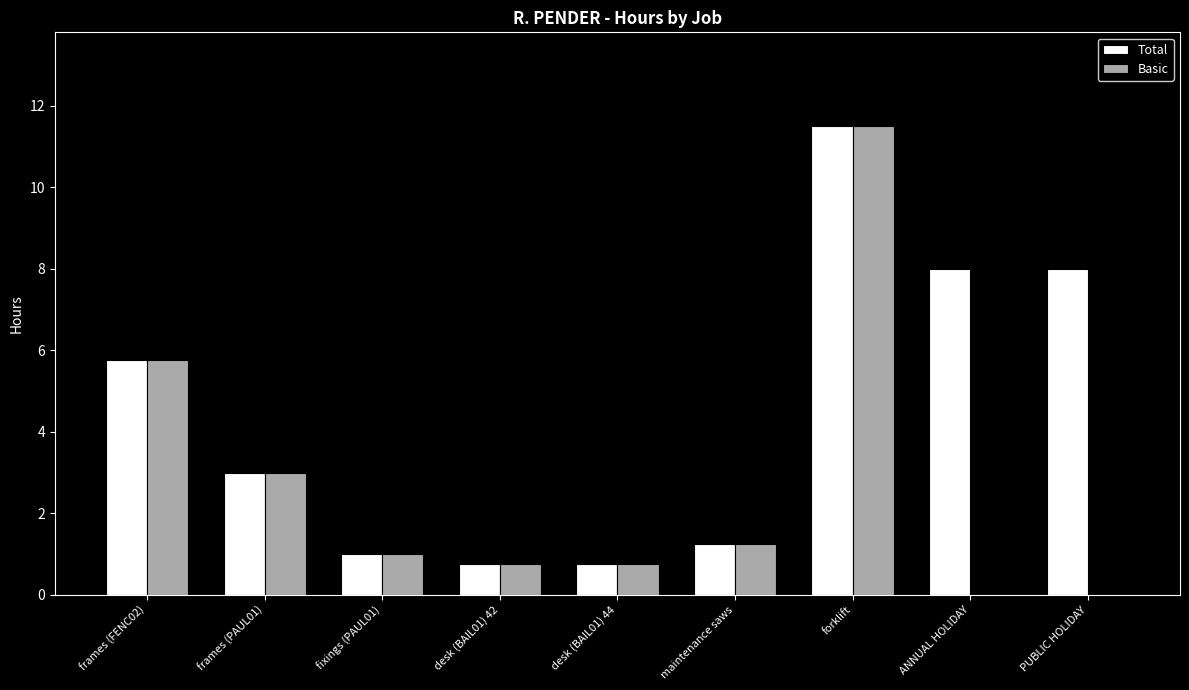

The Total series shows 11.5 at forklift. True or false?

True